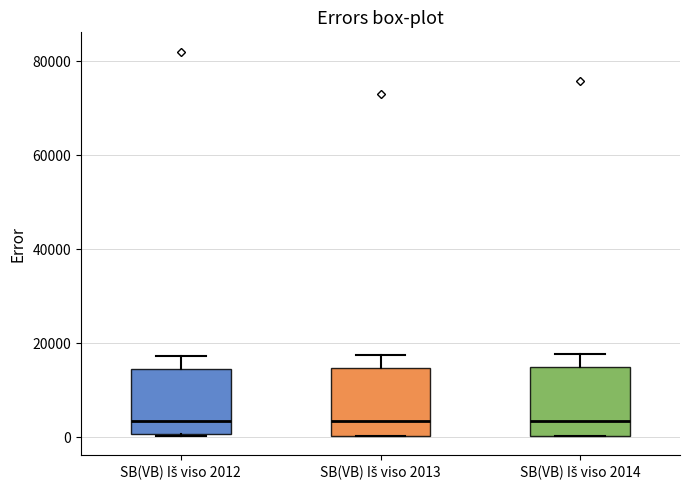

Reading left to right, transcribe this box plot: for each box, give where its median line is, the range the box spans, and where its two whiskers end, as read against the y-axis. The values are not printed on the chart, so give them approximately, as read against the axis.

SB(VB) Iš viso 2012: median 4000, box 0 to 14000, whiskers 0 to 18000
SB(VB) Iš viso 2013: median 4000, box 0 to 14000, whiskers 0 to 18000
SB(VB) Iš viso 2014: median 4000, box 0 to 14000, whiskers 0 to 18000